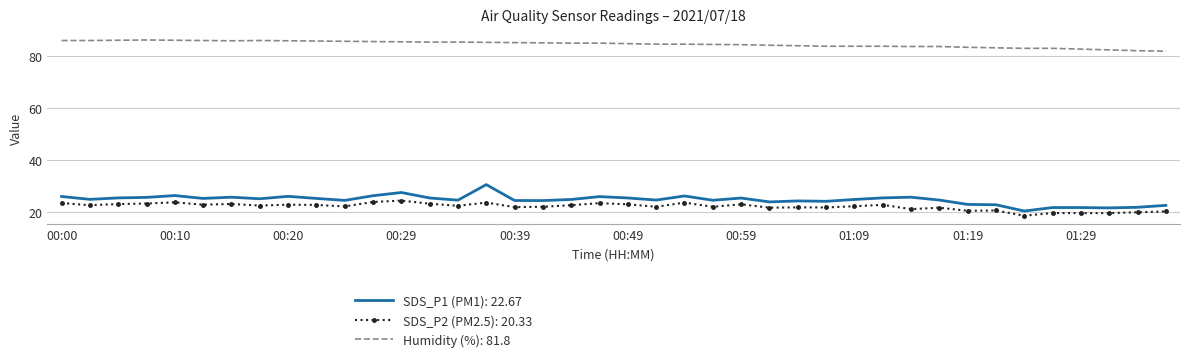

What is the difference between the maximum and minimum values in the SDS_P2 (PM2.5): 20.33 series?

5.8